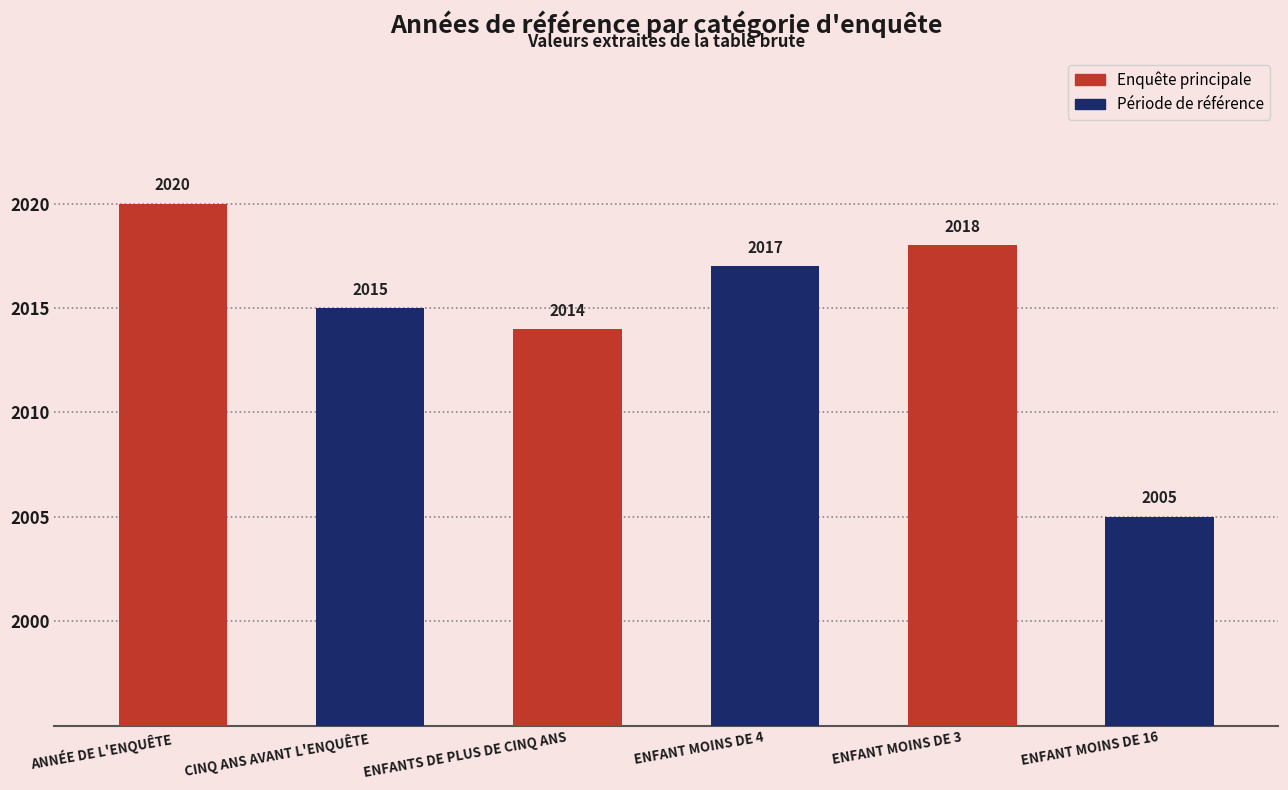

List the labels in order of value, smallest first.

2005, 2014, 2015, 2017, 2018, 2020